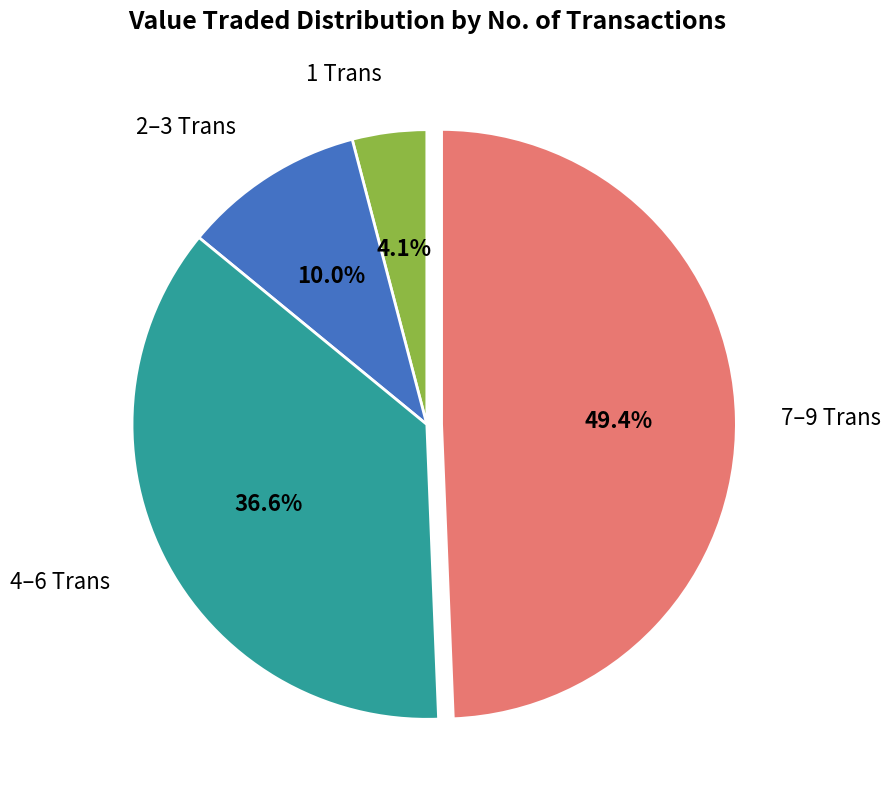

Is there a majority slice in this chart?

No